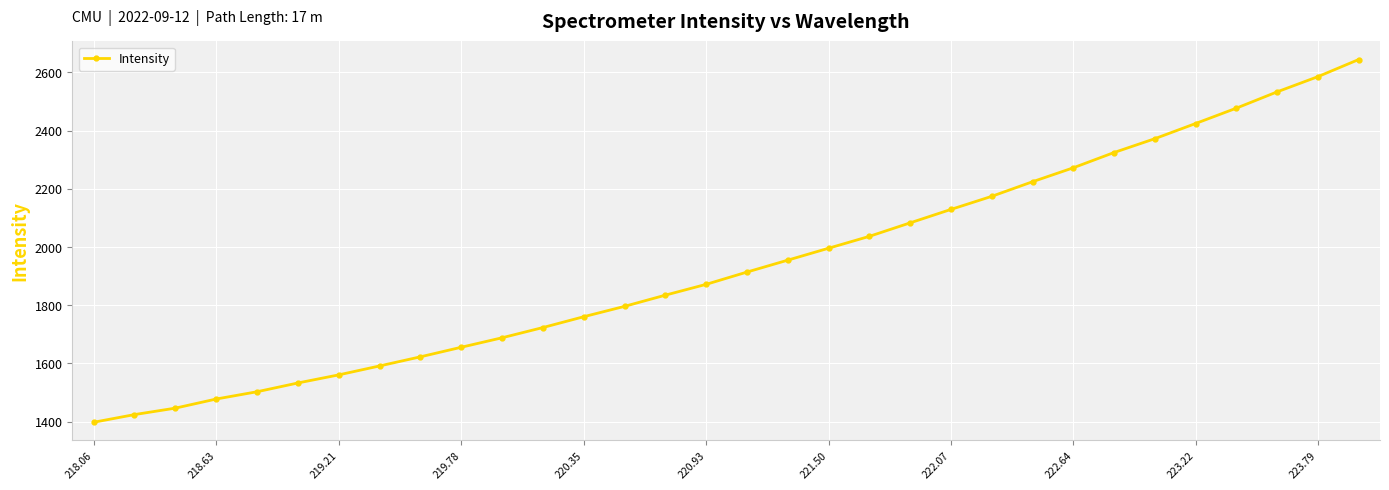

How many values are below 1913?

16